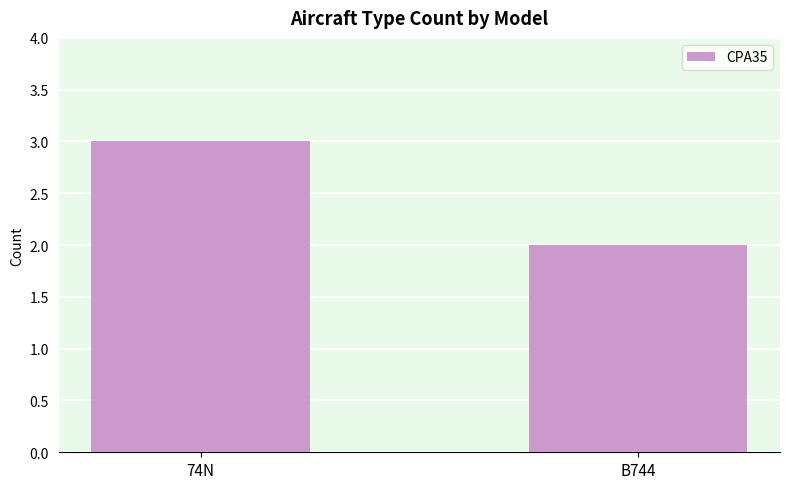

Reading left to right, transcribe all the data shown in this chart.

74N=3	B744=2